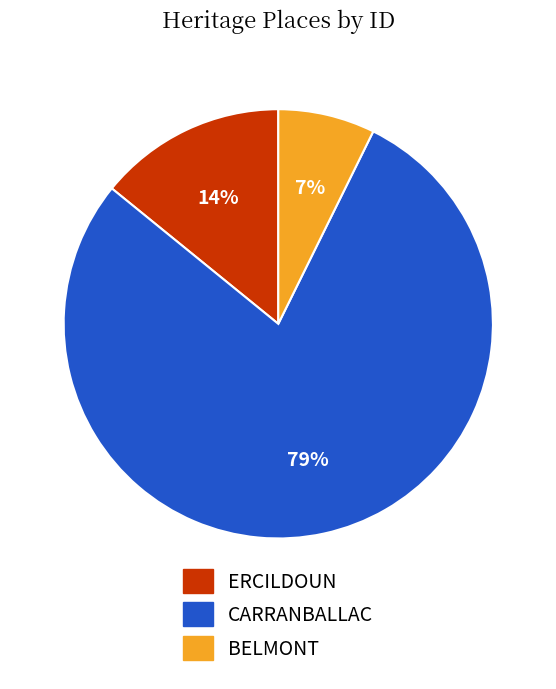

To the nearest percent, what is the combined percentage of ERCILDOUN and CARRANBALLAC?

93%